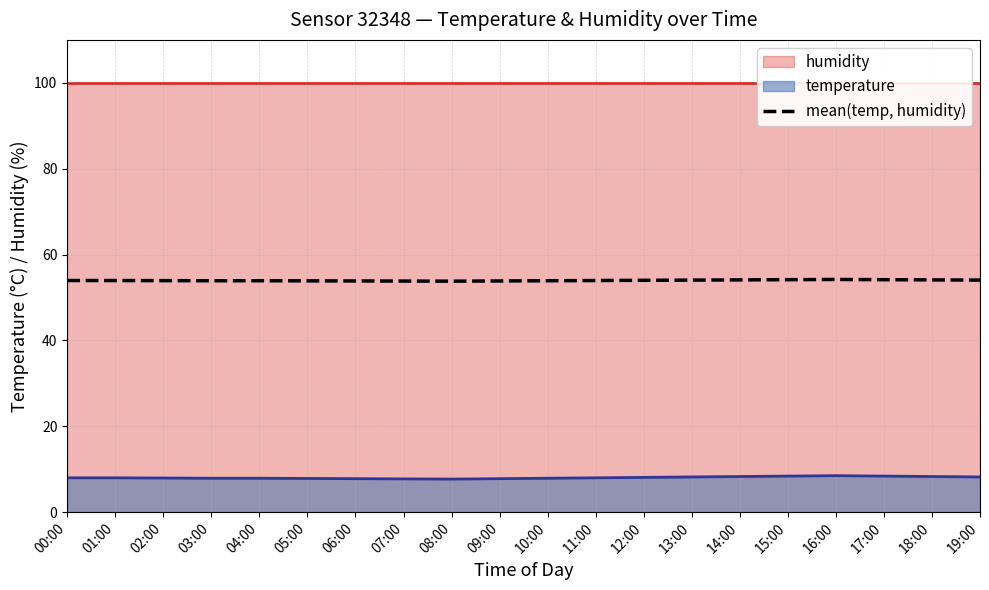

True or false: there are more than 2 points higher than both neighbors.

False